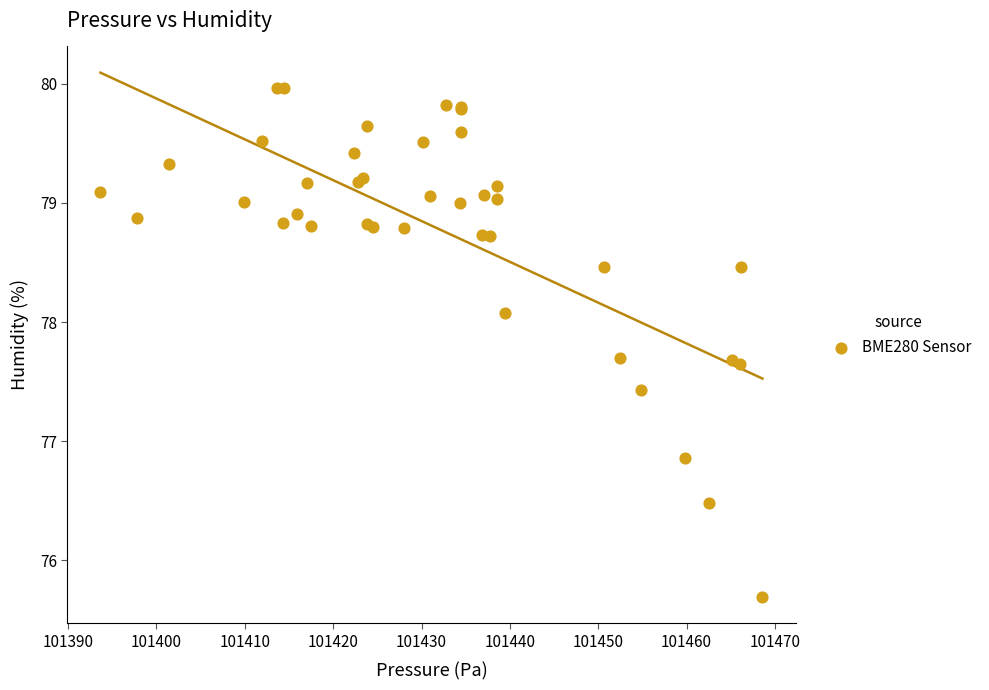

What Y value in the scatter plot is closest to 77?

76.9